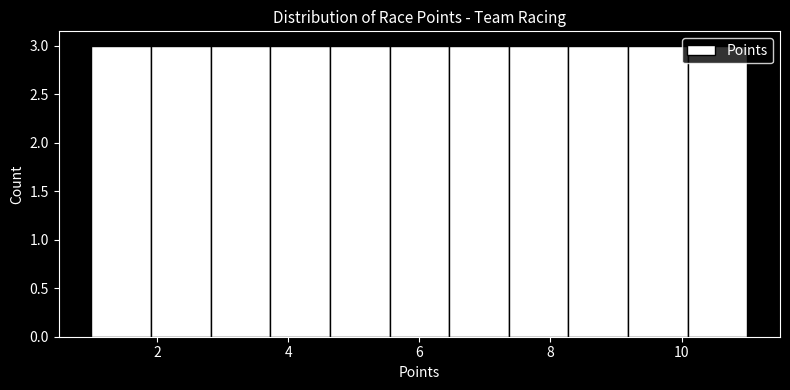

Reading left to right, list every bar in this chart as the range it spans on the x-axis followed by its height. Neither the bar edges nor the heights are printed on the chart, so give them approximately, as read against the axes.

1.0 to 2.0: 3
2.0 to 2.8: 3
2.8 to 3.8: 3
3.8 to 4.6: 3
4.6 to 5.6: 3
5.6 to 6.4: 3
6.4 to 7.4: 3
7.4 to 8.2: 3
8.2 to 9.2: 3
9.2 to 10.0: 3
10.0 to 11.0: 3